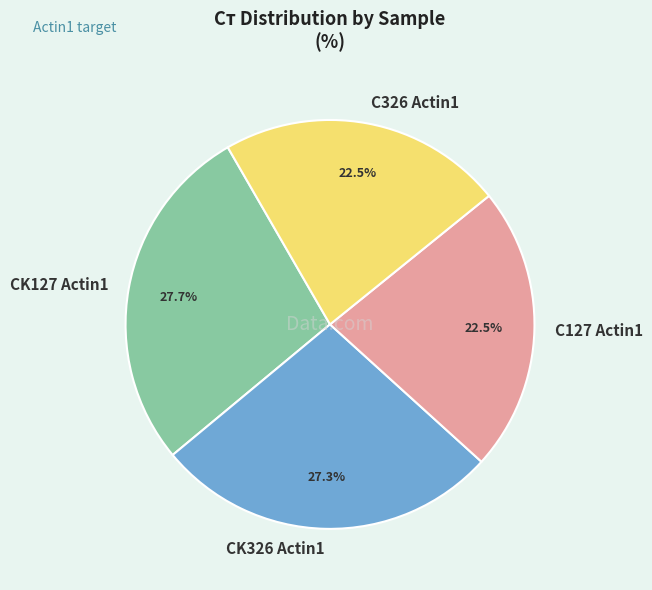

What is the ratio of the value at CK326 Actin1 to the value at CK127 Actin1?

1.0